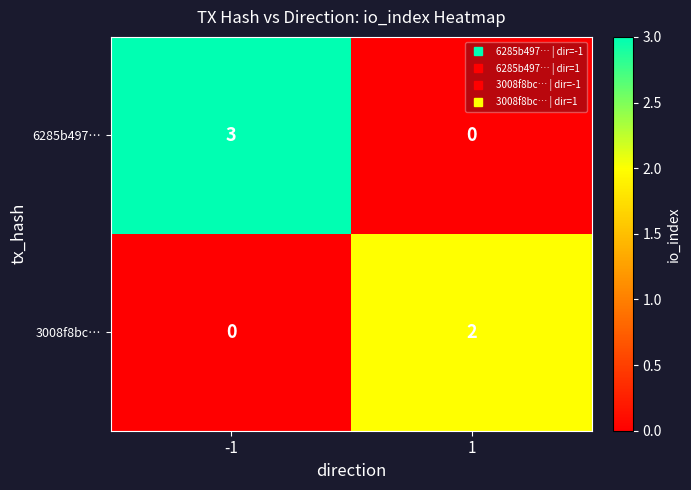

What is the sum of all 6285b497… values?

3